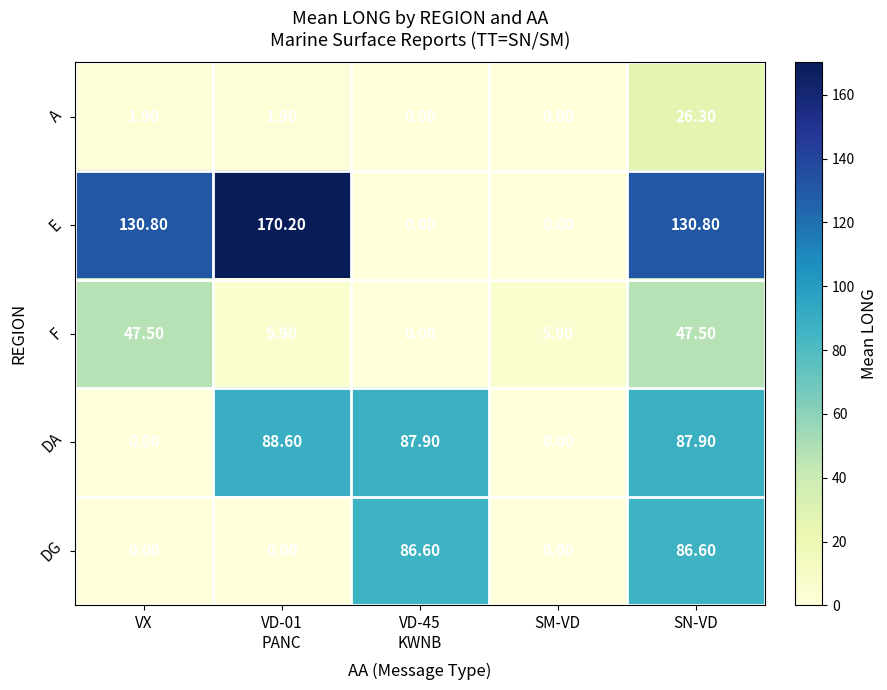

At which category is the sum across all series the highest?

SN-VD